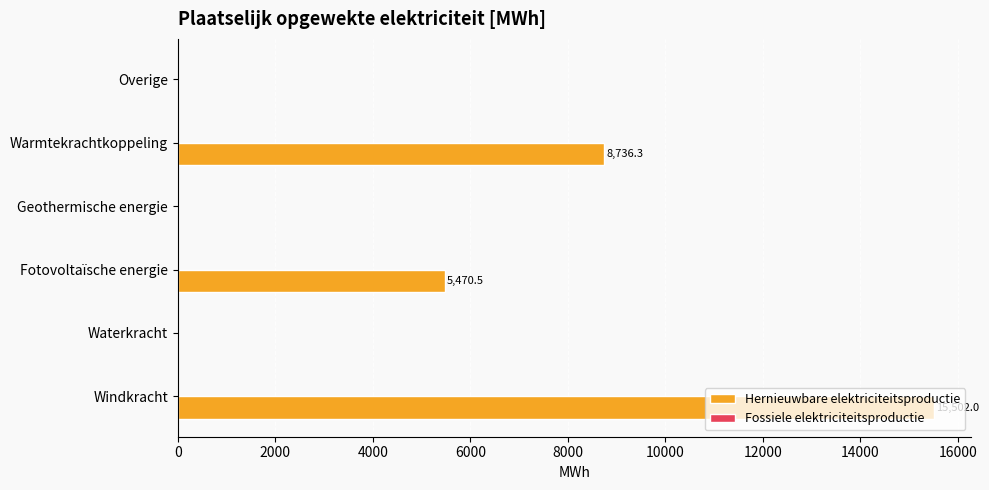

Where is the data nearest to the value 7751?

Warmtekrachtkoppeling